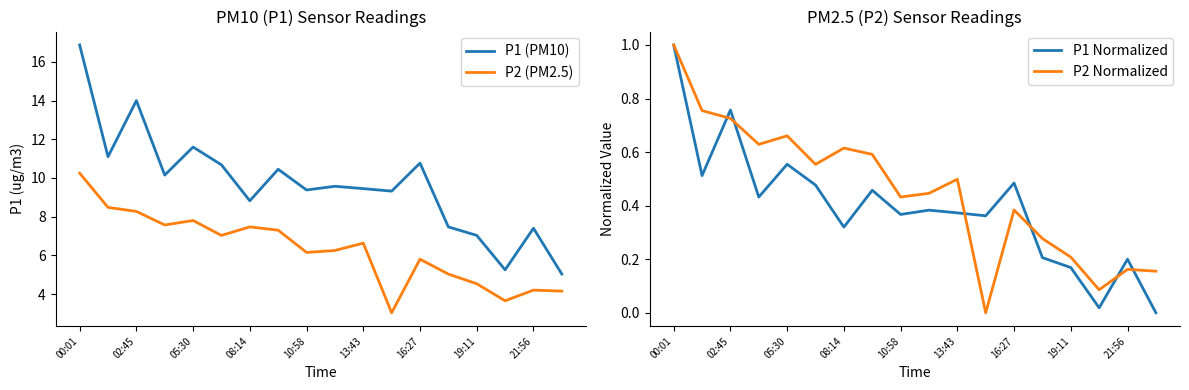

True or false: P1 Normalized and P2 Normalized cross at least once.

True